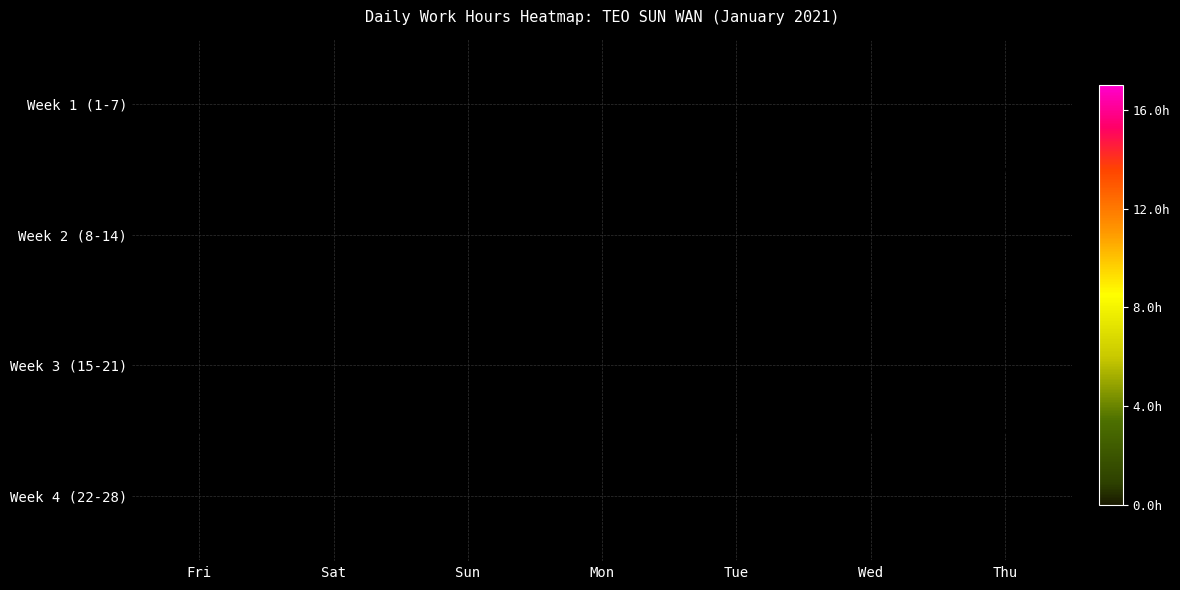

Reading right to left, what are all the values shown in this chart?

Week 1 (1-7): Thu=10.6	Wed=12.2	Tue=0.0	Mon=13.1	Sun=0.0	Sat=0.0	Fri=0.0
Week 2 (8-14): Thu=10.7	Wed=10.7	Tue=11.5	Mon=12.3	Sun=0.0	Sat=9.7	Fri=16.3
Week 3 (15-21): Thu=10.2	Wed=12.6	Tue=10.8	Mon=10.9	Sun=0.0	Sat=10.6	Fri=10.7
Week 4 (22-28): Thu=0.0	Wed=10.6	Tue=9.8	Mon=10.4	Sun=0.0	Sat=0.0	Fri=0.0